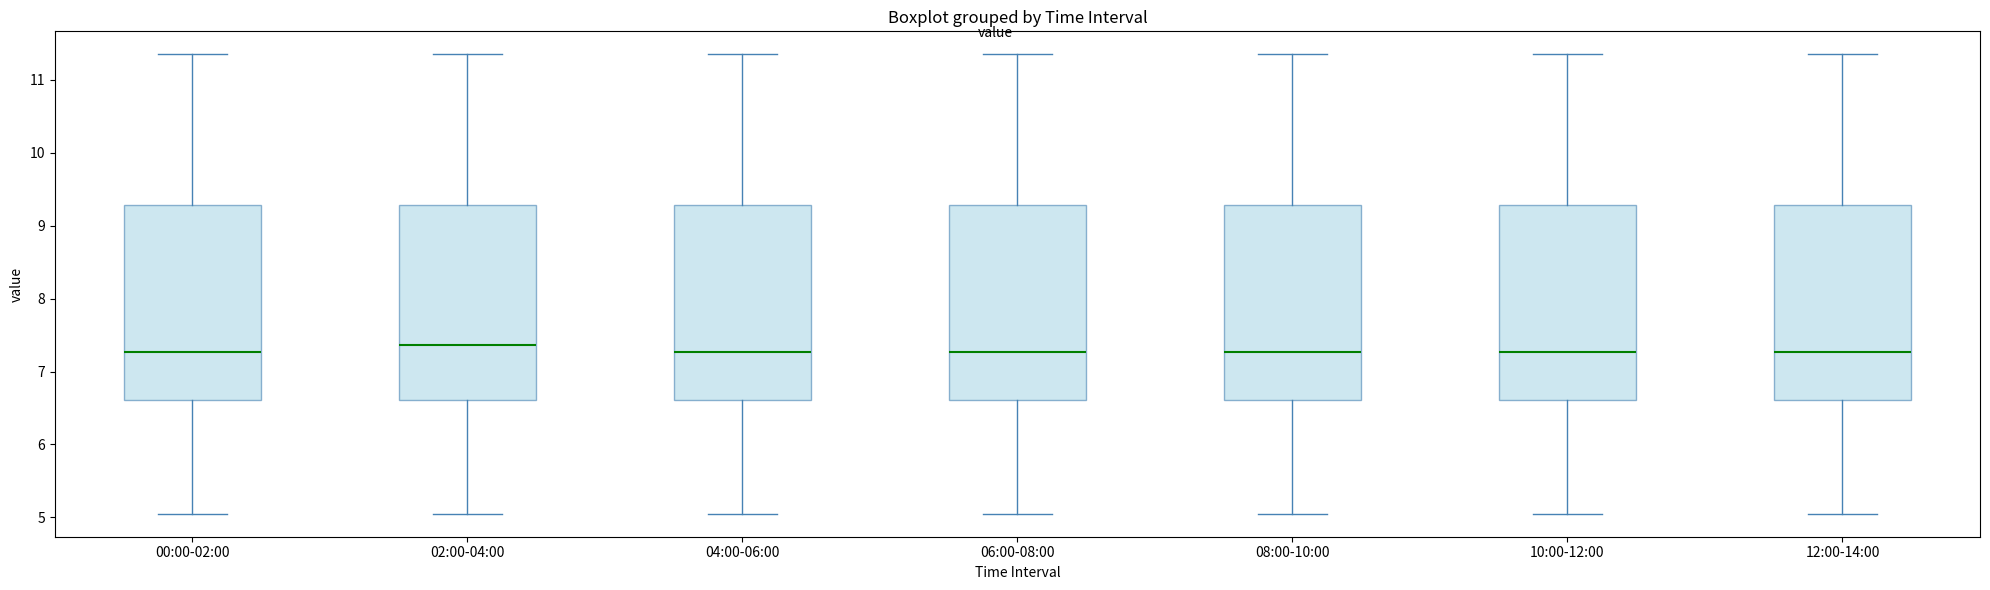

Reading left to right, read every box against the y-axis: the position of its median line, the range the box covers, and the ends of its whiskers. The values are not printed on the chart, so give them approximately, as read against the axis.

00:00-02:00: median 7.3, box 6.6 to 9.3, whiskers 5.1 to 11.4
02:00-04:00: median 7.4, box 6.6 to 9.3, whiskers 5.1 to 11.4
04:00-06:00: median 7.3, box 6.6 to 9.3, whiskers 5.1 to 11.4
06:00-08:00: median 7.3, box 6.6 to 9.3, whiskers 5.1 to 11.4
08:00-10:00: median 7.3, box 6.6 to 9.3, whiskers 5.1 to 11.4
10:00-12:00: median 7.3, box 6.6 to 9.3, whiskers 5.1 to 11.4
12:00-14:00: median 7.3, box 6.6 to 9.3, whiskers 5.1 to 11.4